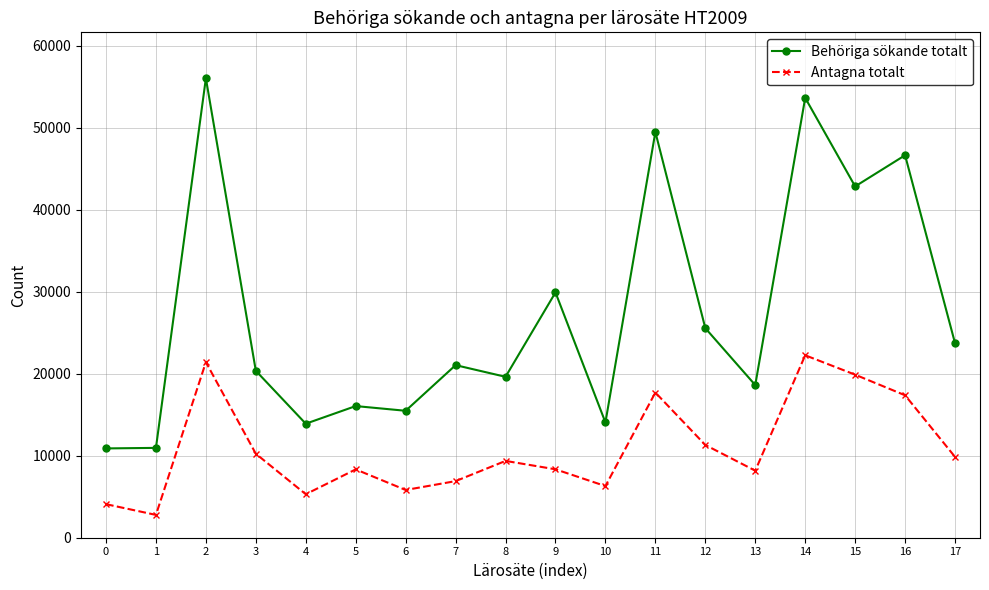

What is the value of the Antagna totalt point at the 11th from the left?

6299